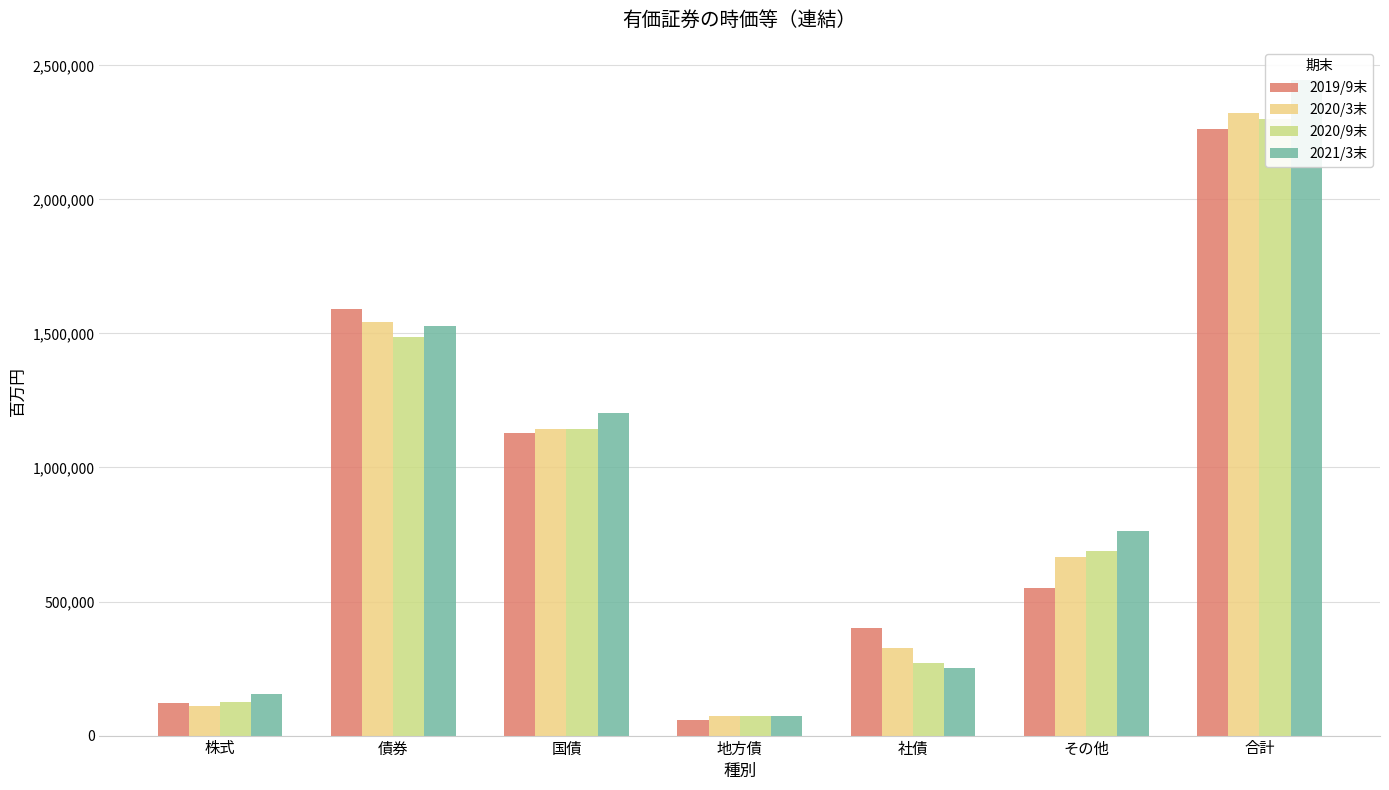

How many categories are shown in the chart?

7